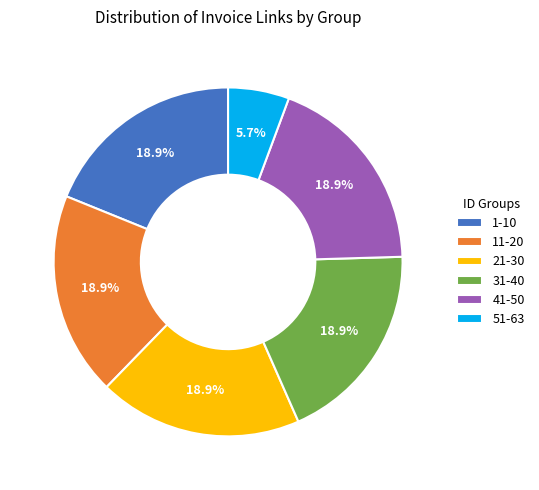

What percentage is the 1-10 slice, to the nearest percent?

19%